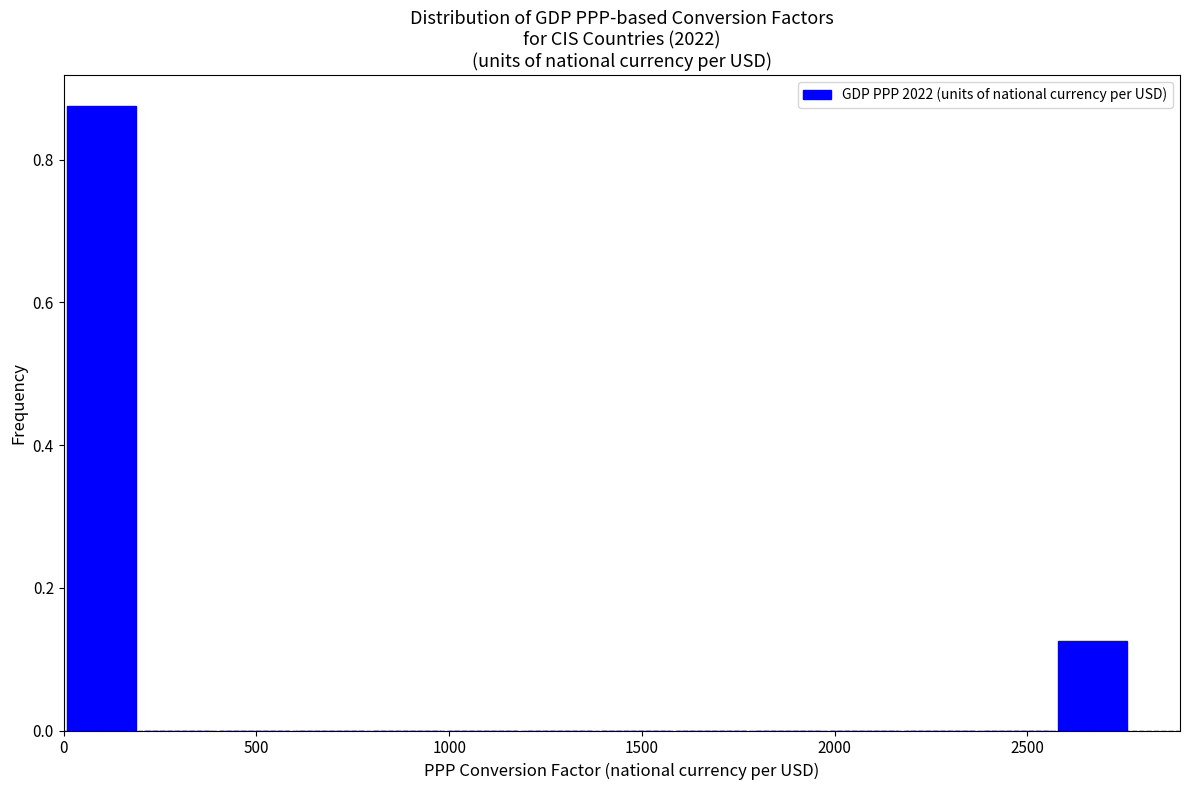

Around what value on the x-axis is the tallest bar? Give the approximate position of its centre, as read against the axis.

100